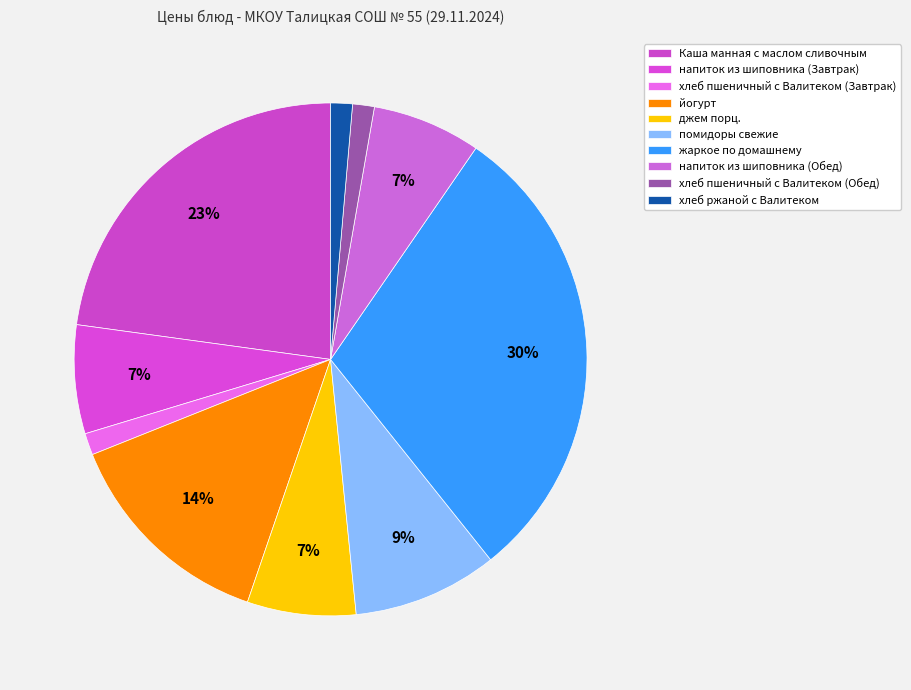

Count the number of slices in the pie.

10